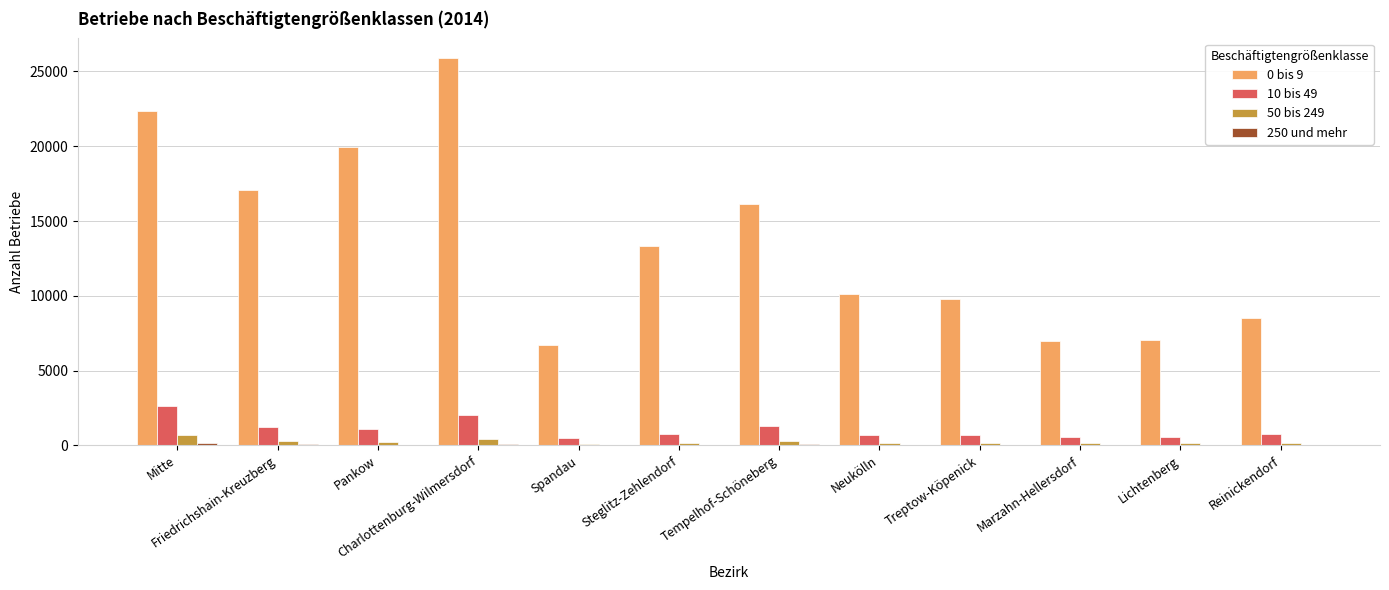

At which category is the sum across all series the highest?

Charlottenburg-Wilmersdorf